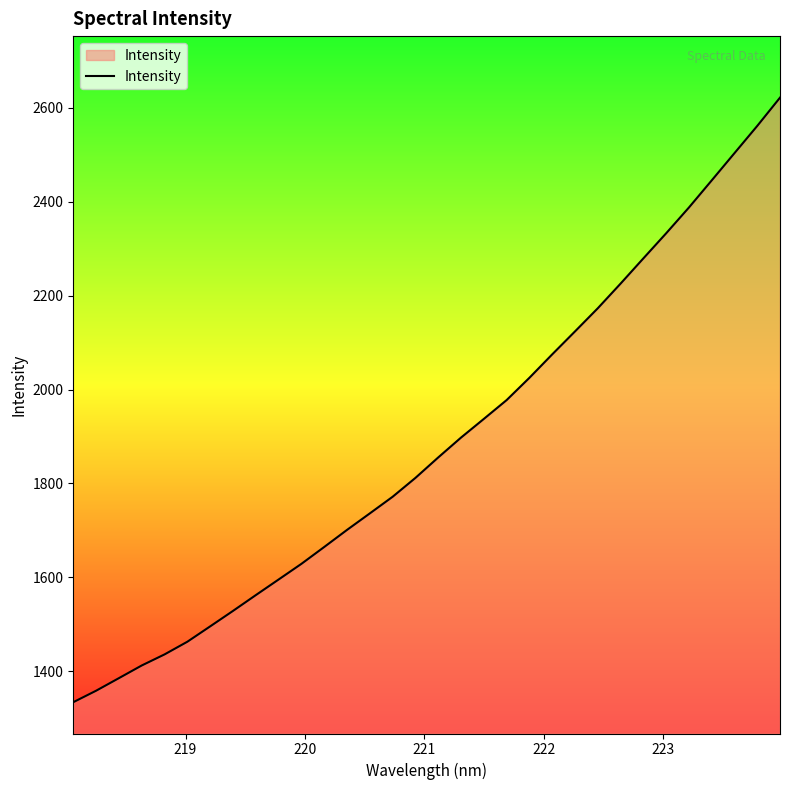

How many series are shown in this chart?

1